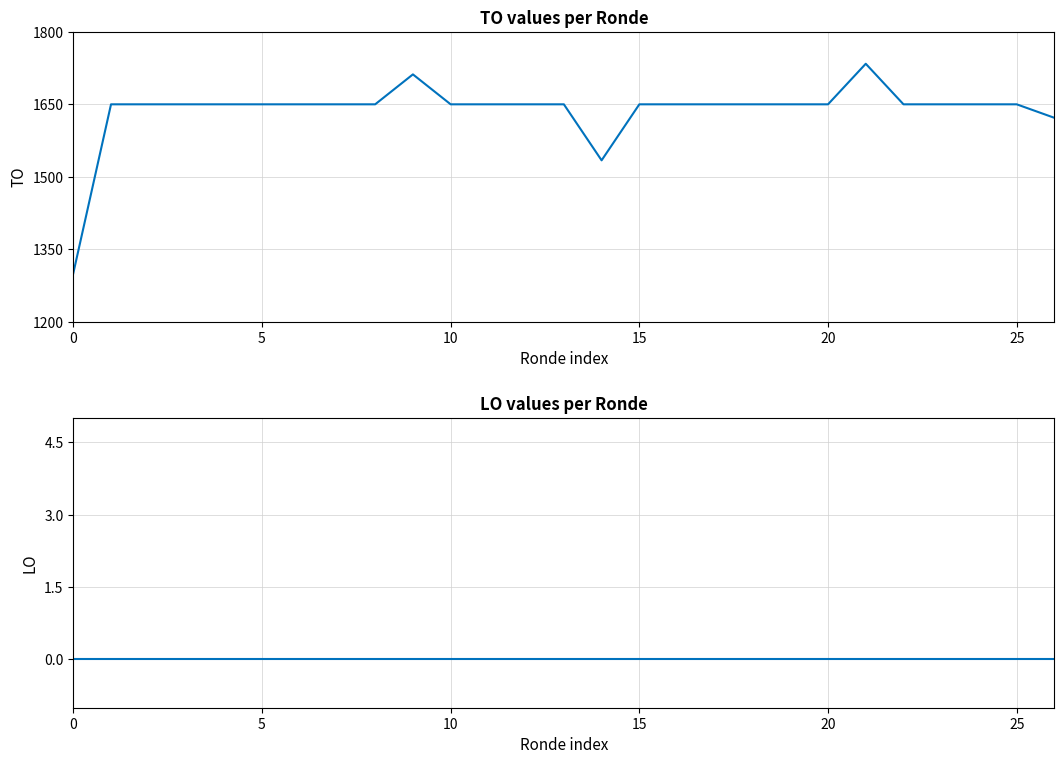

True or false: LO and TO intersect in this chart.

False